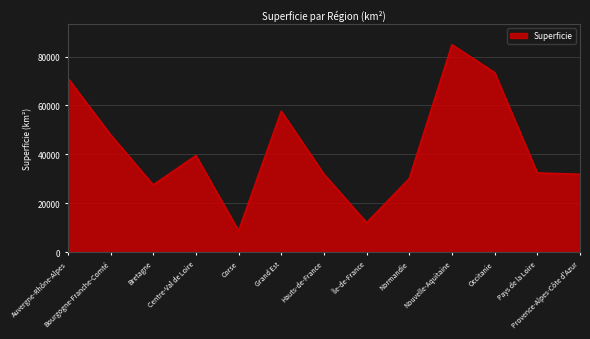

Count the number of data series in this chart.

1